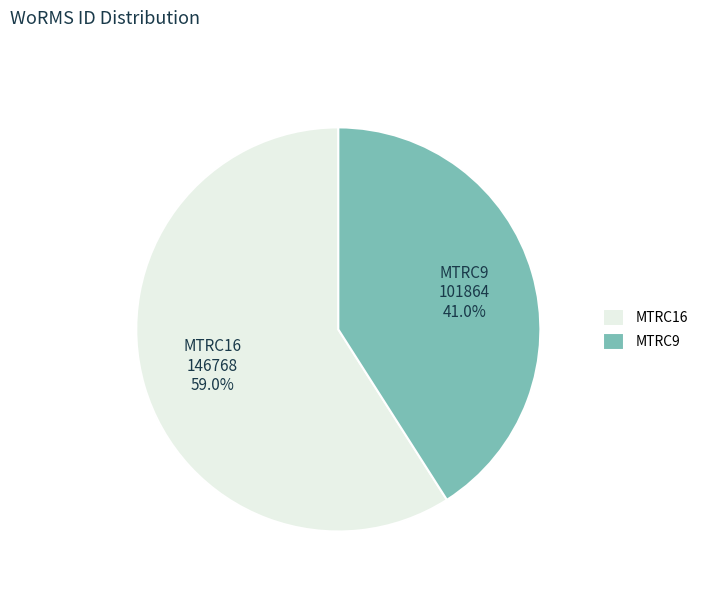

To the nearest percent, what is the difference between the MTRC9 and MTRC16 slice percentages?

18%